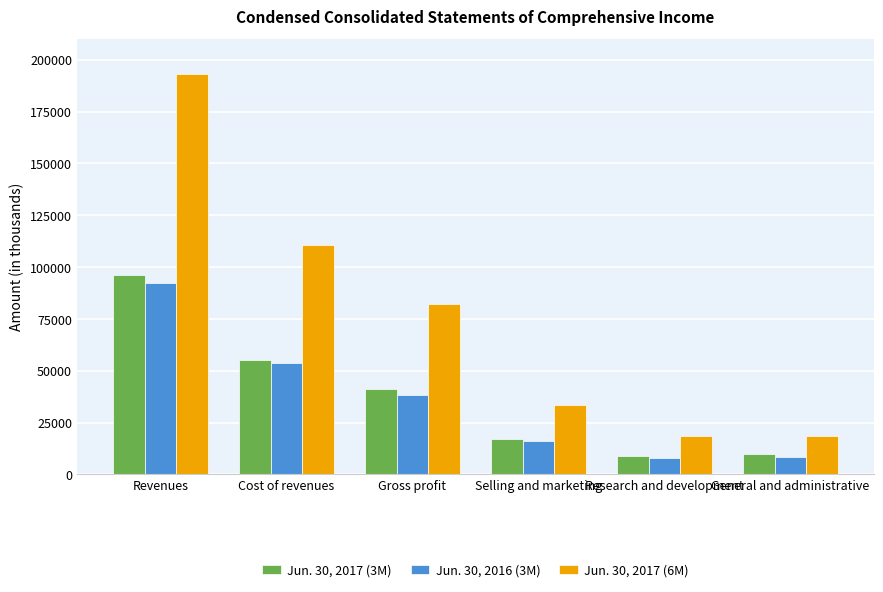

What is the difference between the highest and lowest values at Revenues?

100838